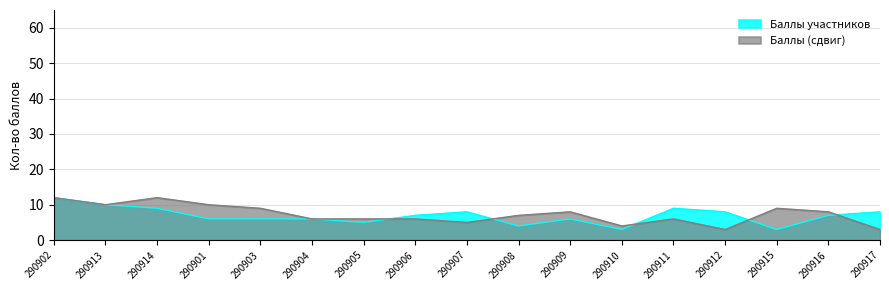

List the labels in order of value, smallest first.

290910, 290915, 290908, 290905, 290901, 290903, 290904, 290909, 290906, 290916, 290907, 290912, 290917, 290914, 290911, 290913, 290902